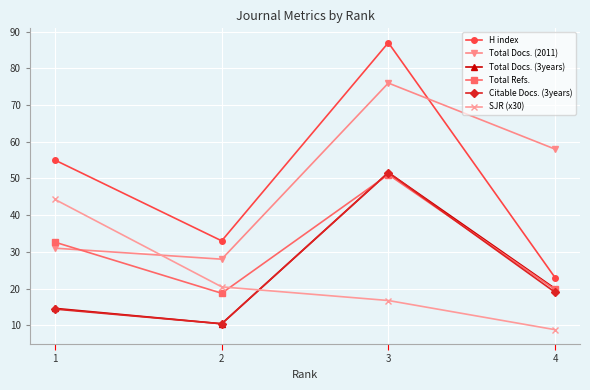

Reading left to right, what are all the values shown in this chart?

H index: 55.0	33.0	87.0	23.0
Total Docs. (2011): 31.0	28.0	76.0	58.0
Total Docs. (3years): 14.6	10.4	51.6	20.0
Total Refs.: 32.6	18.7	51.1	19.8
Citable Docs. (3years): 14.4	10.4	51.6	19.0
SJR (x30): 44.3	20.5	16.7	8.8